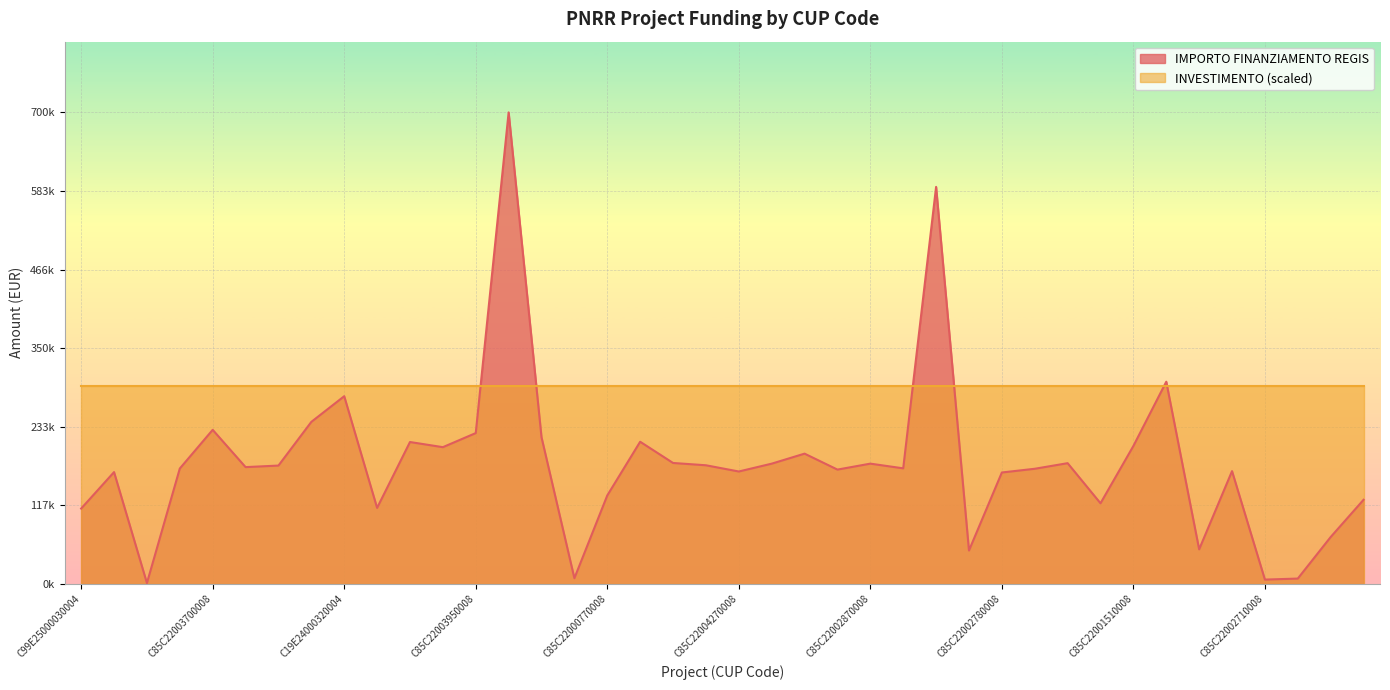

Approximately how many times larger is the value at C85C22002850008 compared to C85C22003840008?

0.5